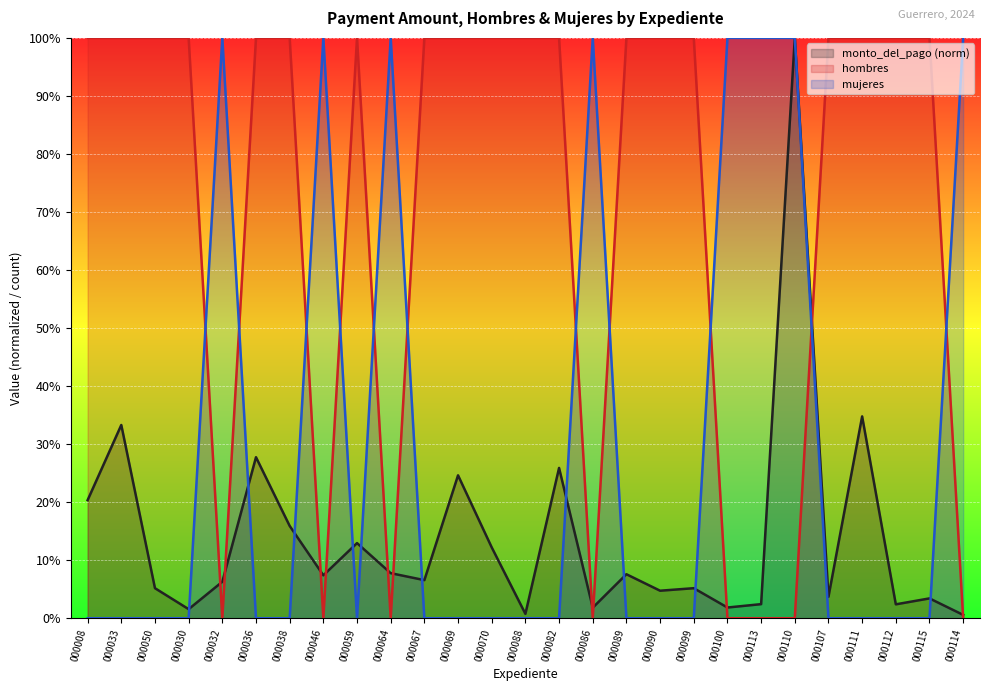

True or false: mujeres has a value of 0.0 at 000089.

True